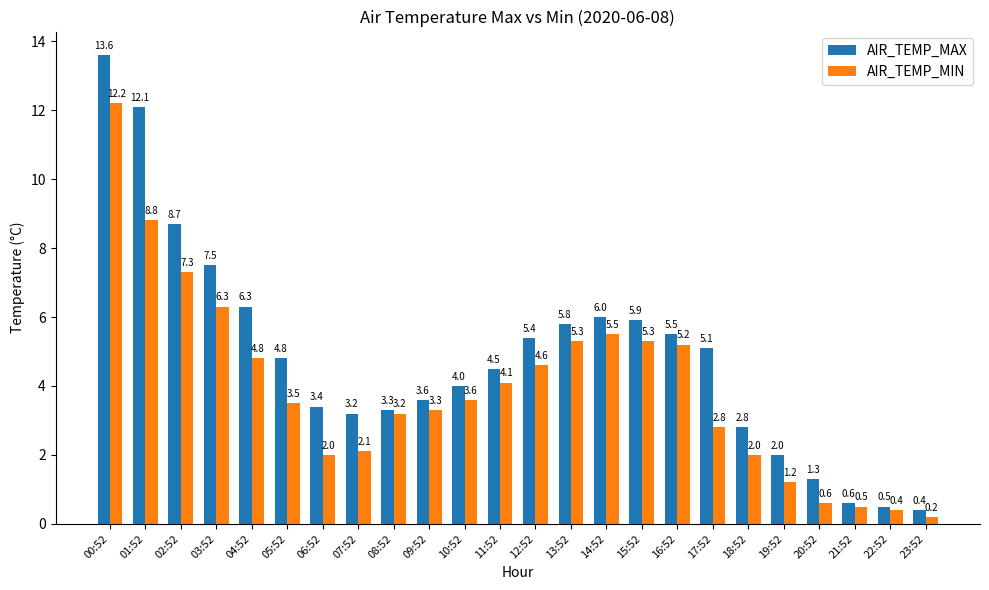

What are all the series names shown in the legend?

AIR_TEMP_MAX, AIR_TEMP_MIN